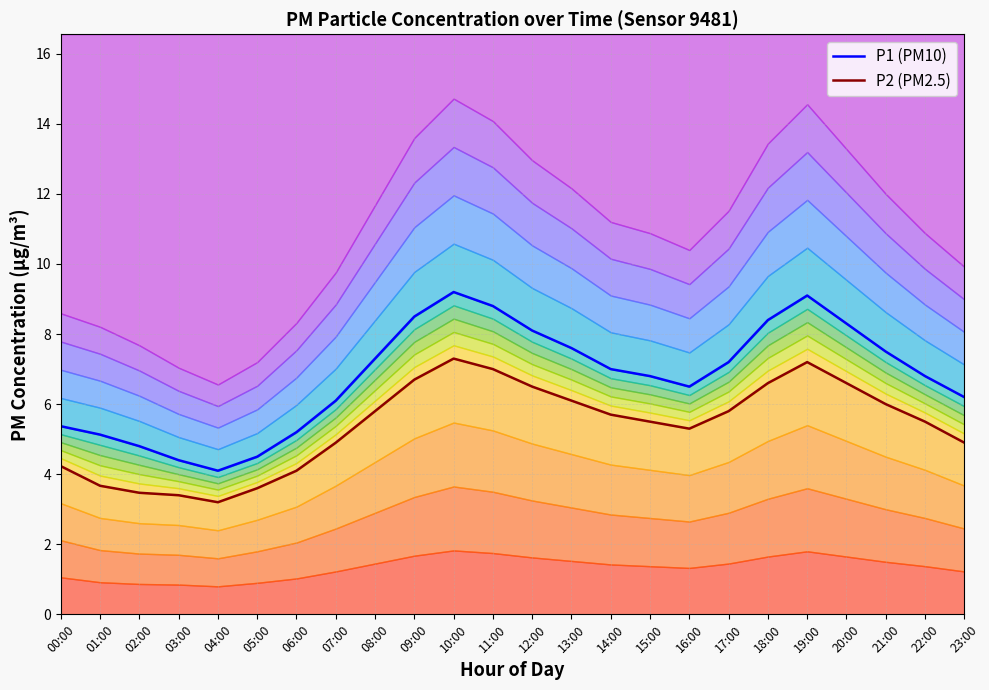

In P2 (PM2.5), how many points are higher than both neighbors (excluding endpoints)?

2